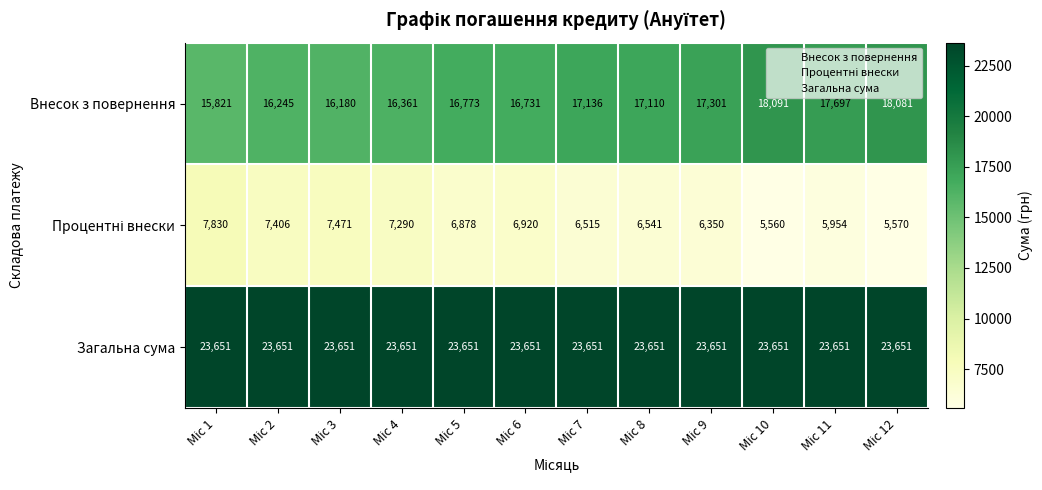

What is the smallest value displayed?

5560